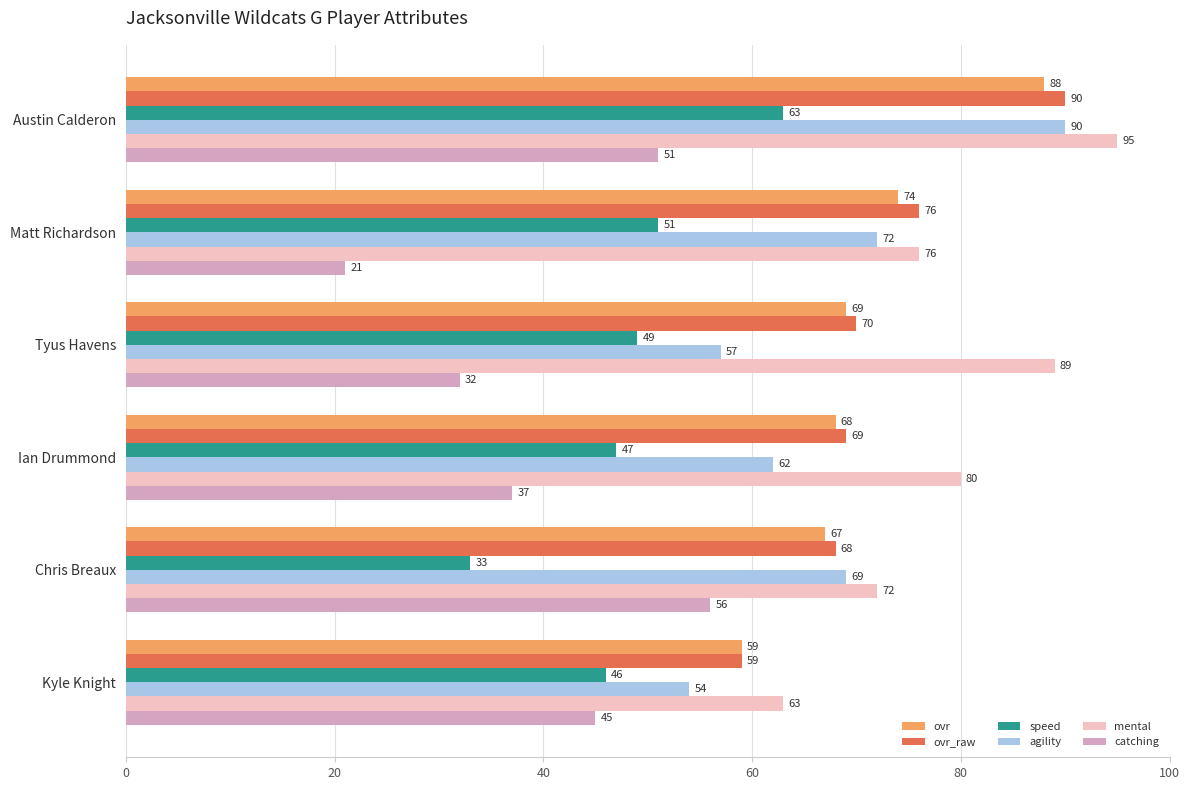

What is the spread (max minus min) of values at Chris Breaux?

39